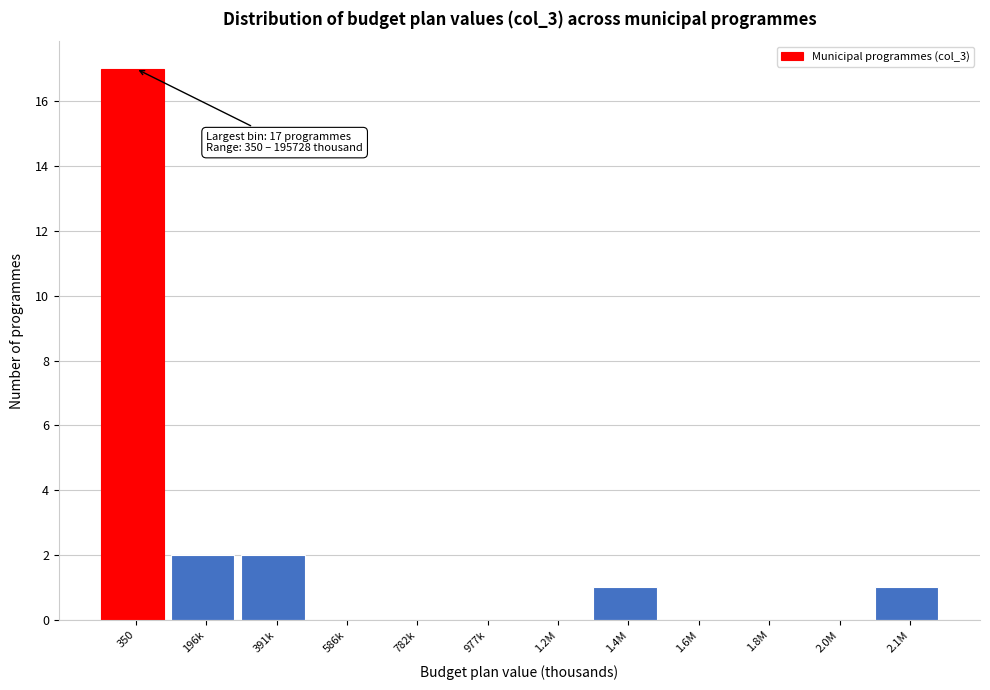

Reading right to left, extract all data points from this chart.

2.1M=1	2.0M=0	1.8M=0	1.6M=0	1.4M=1	1.2M=0	977k=0	782k=0	586k=0	391k=2	196k=2	350=17